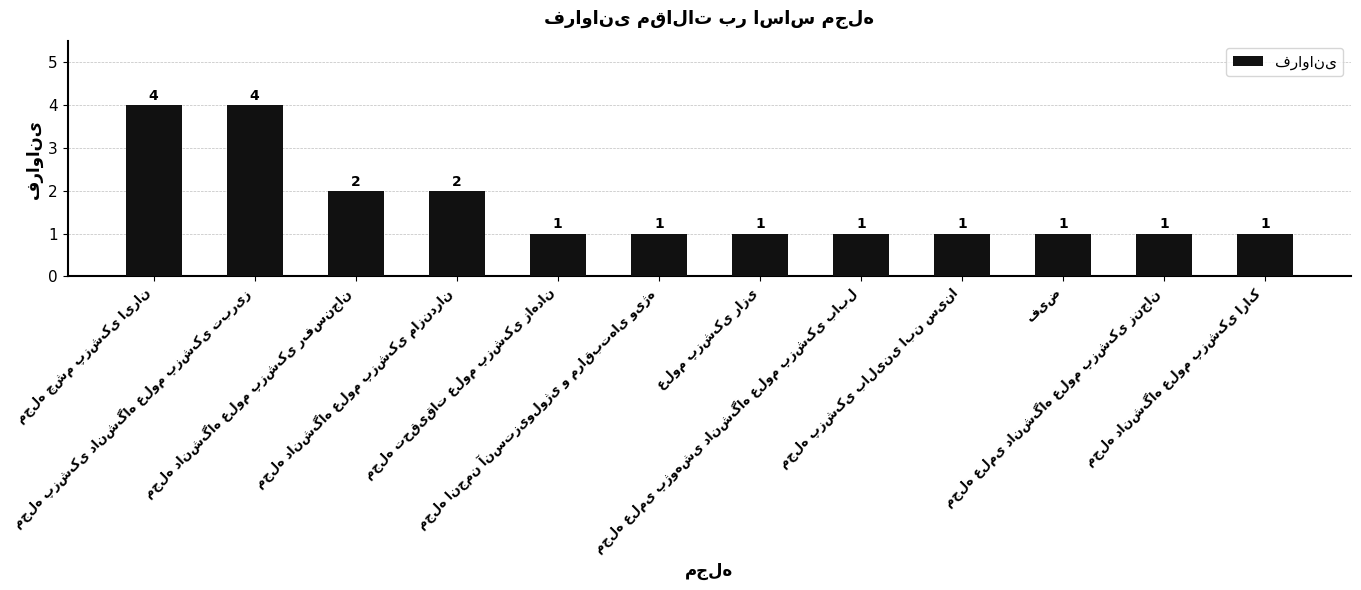

What is the difference between the maximum and minimum values?

3